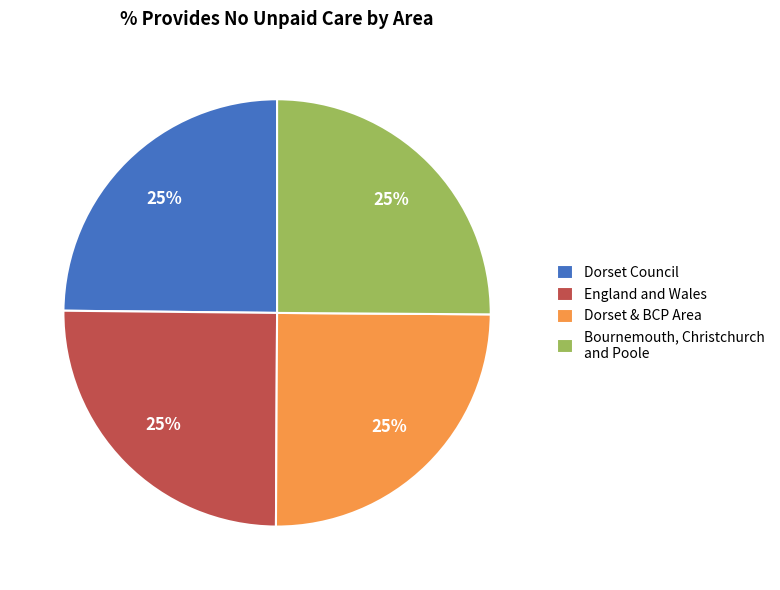

What is the ratio of the value at England and Wales to the value at Dorset & BCP Area?

1.0